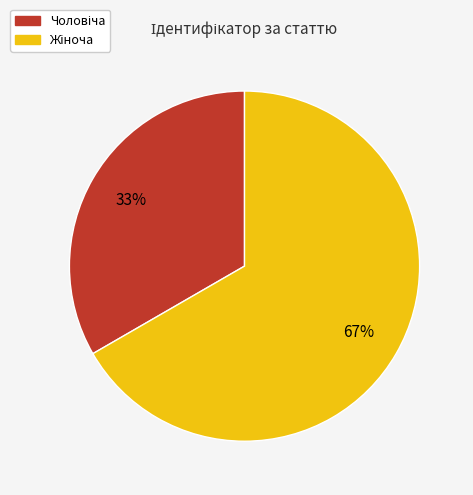

Is there any slice that represents more than half of the pie?

Yes